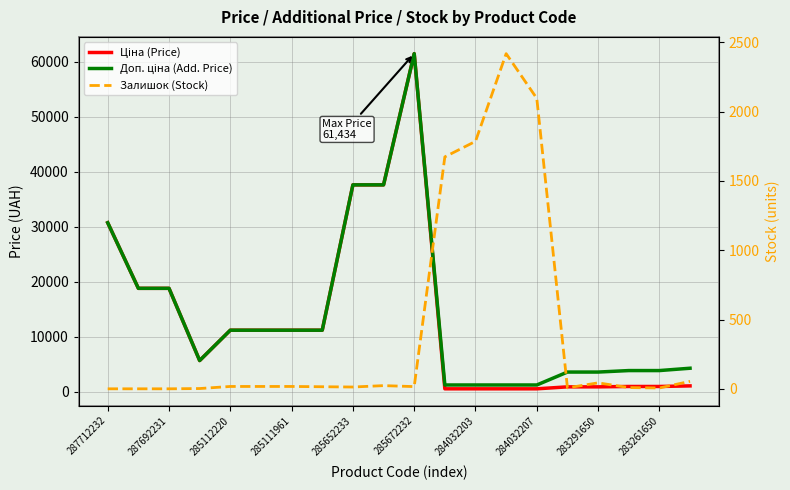

How many lines are shown in the chart?

3